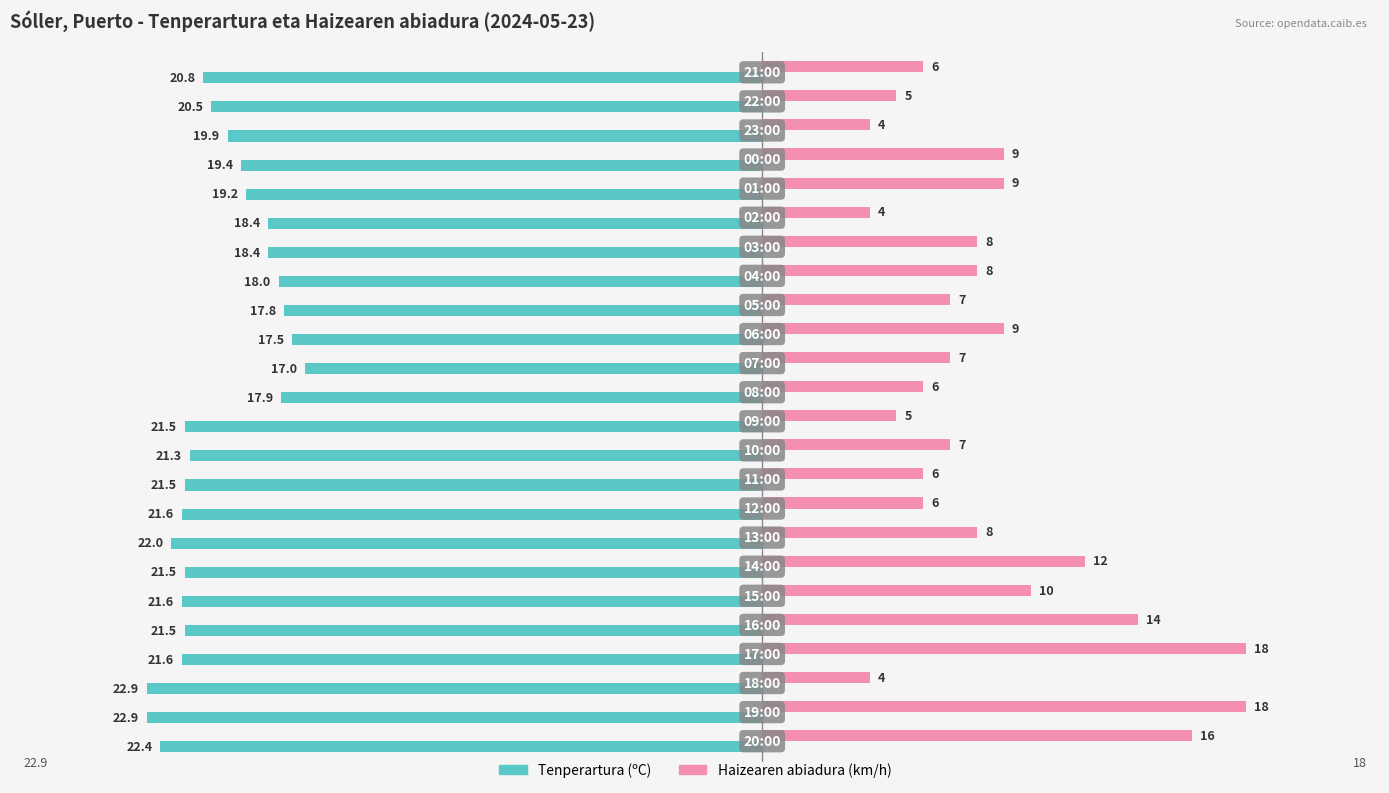

Rank the series by their maximum value, from highest to lowest.

Haizearen abiadura (km/h), Tenperartura (ºC)